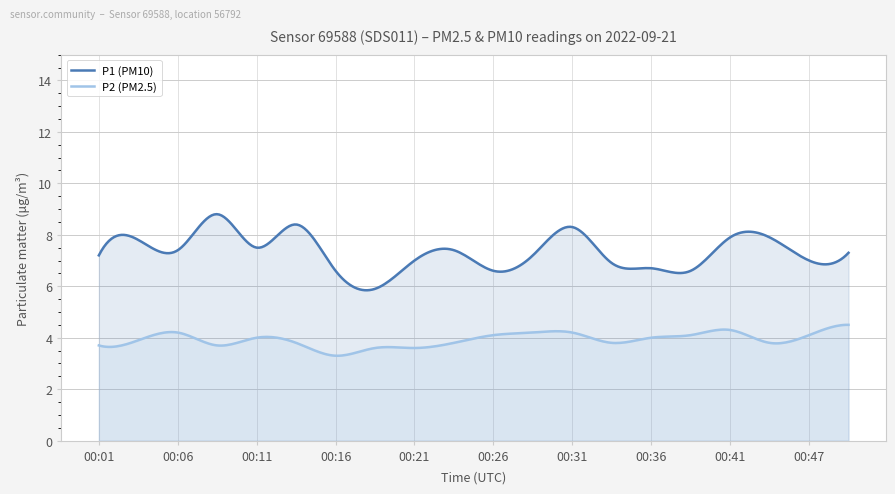

Which series has the widest spread of values?

P1 (PM10)